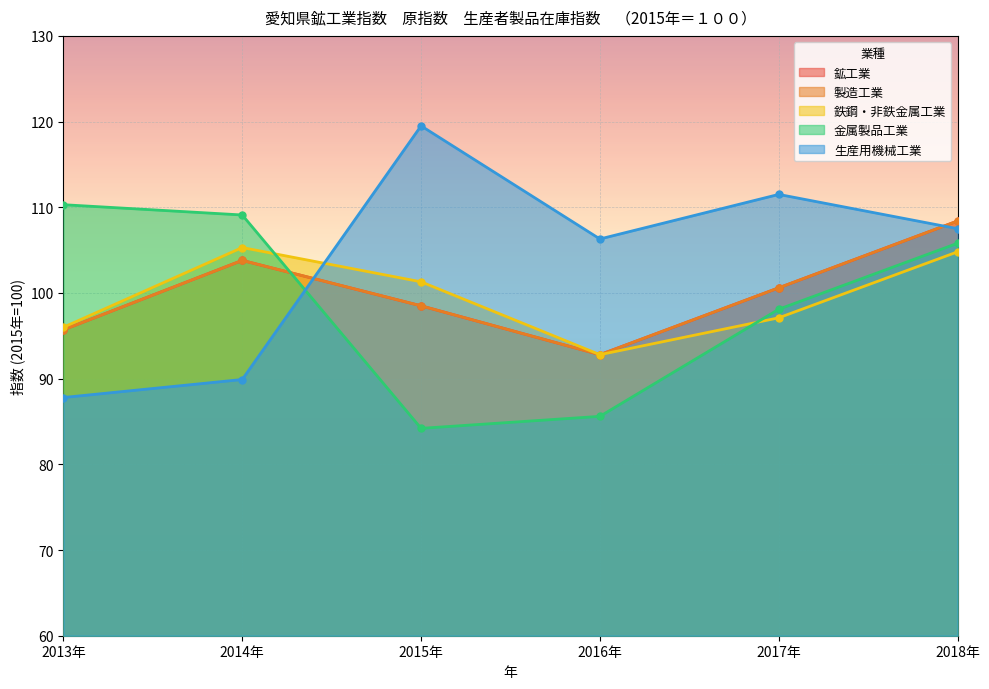

Which label corresponds to the smallest value in the chart?

2015年